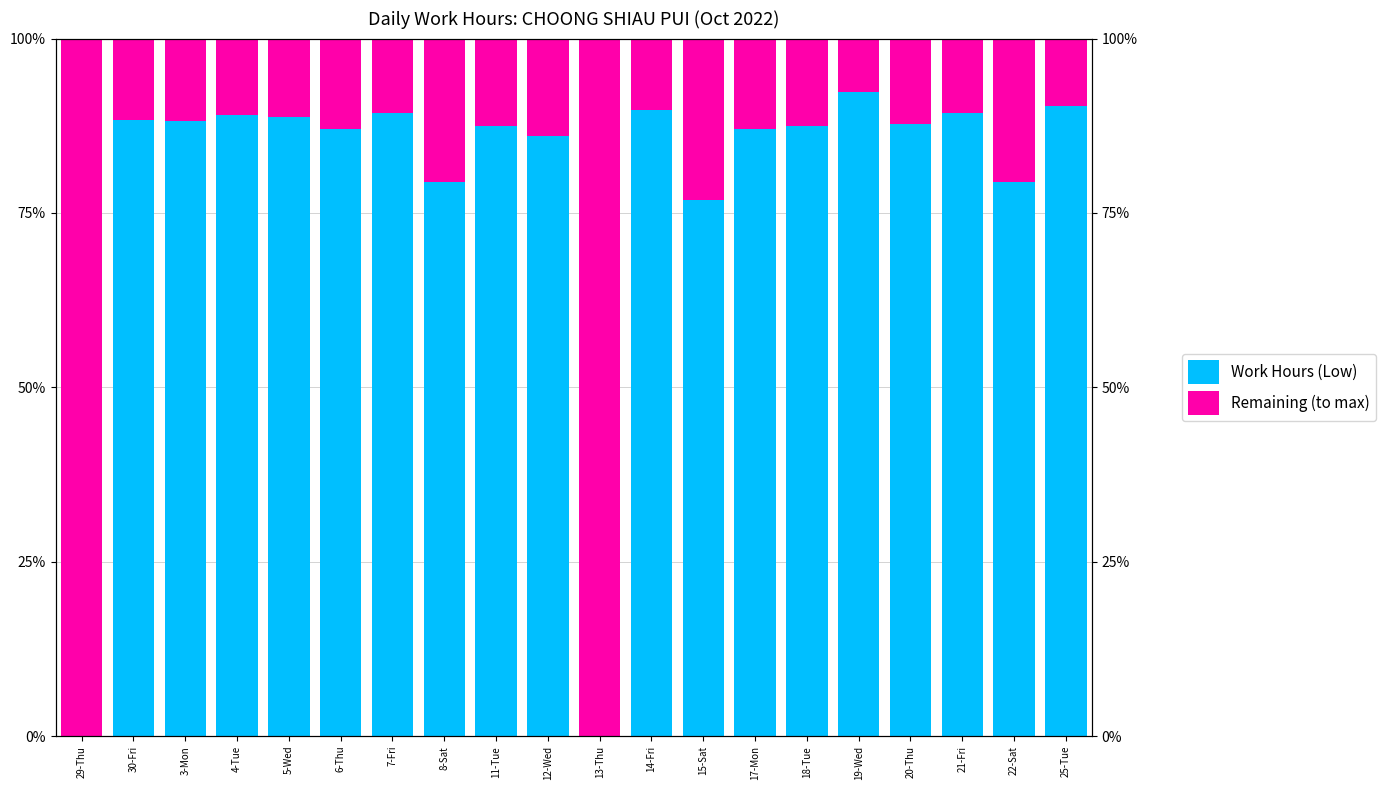

What is the difference between the maximum and minimum values in the Work Hours (Low) series?

92.3